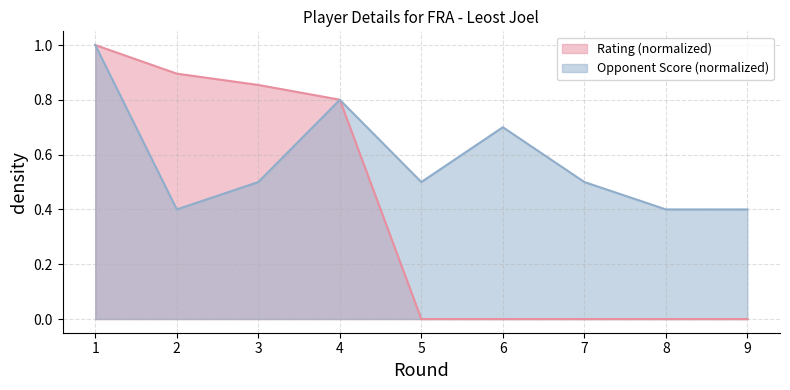

How many lines are shown in the chart?

2